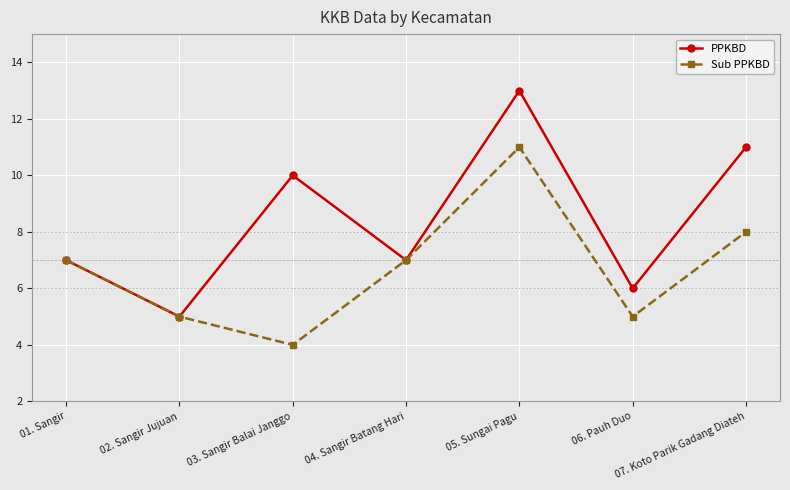

How many interior local valleys does the PPKBD series have?

3